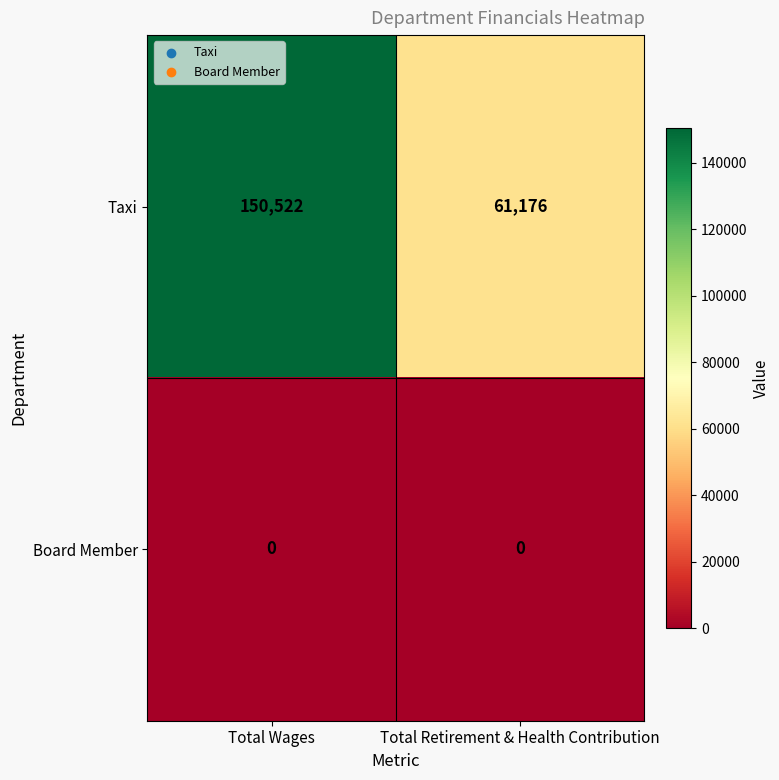

Reading left to right, list all the values displayed in this chart.

Taxi: Total Wages=150522	Total Retirement & Health Contribution=61176
Board Member: Total Wages=0	Total Retirement & Health Contribution=0